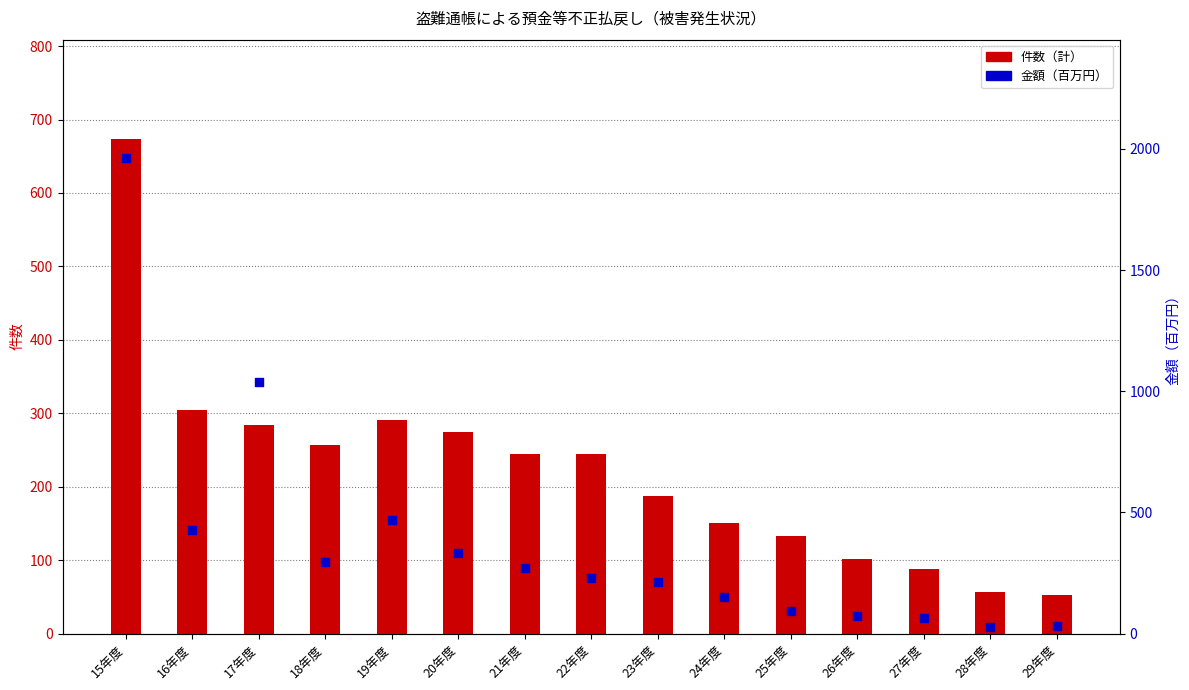

At which category is the sum across all series the highest?

15年度